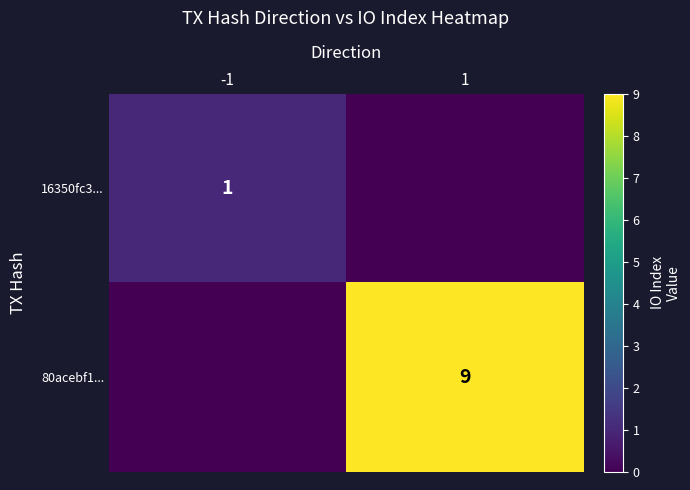

What is the difference between the maximum and minimum values in the 16350fc3... series?

1